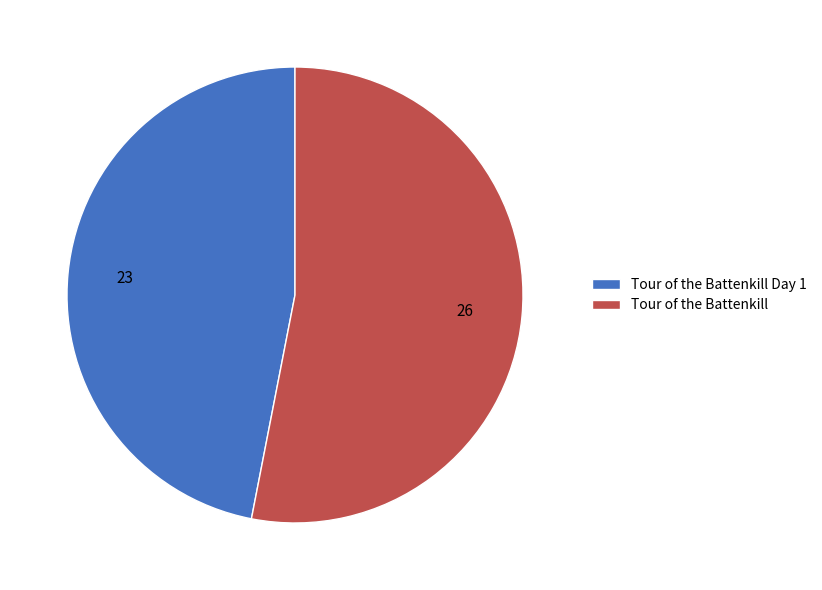

Which category has the smallest portion of the pie?

Tour of the Battenkill Day 1